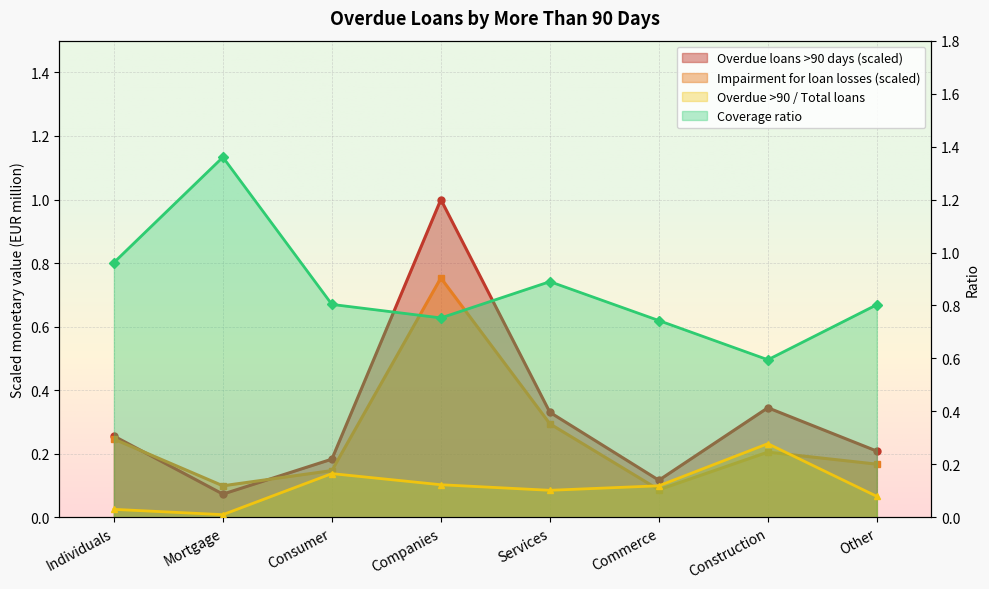

At which label does Overdue loans >90 days reach its minimum?

Mortgage